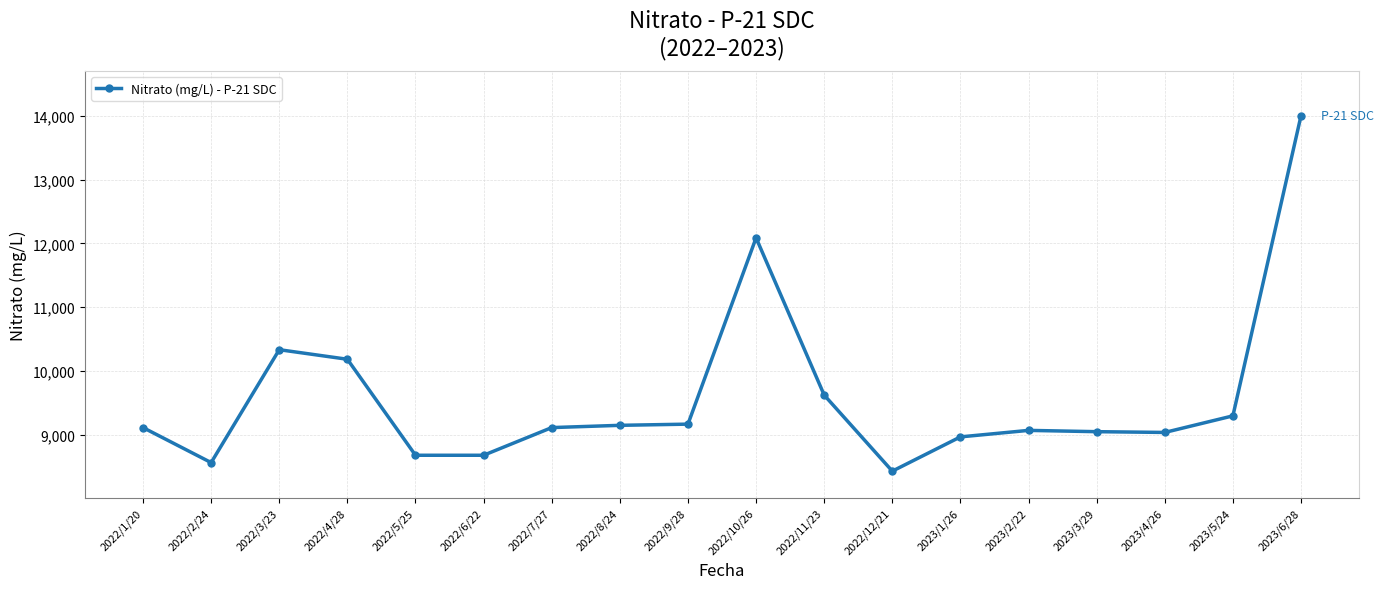

At which category does the data reach its first local valley?

2022/2/24